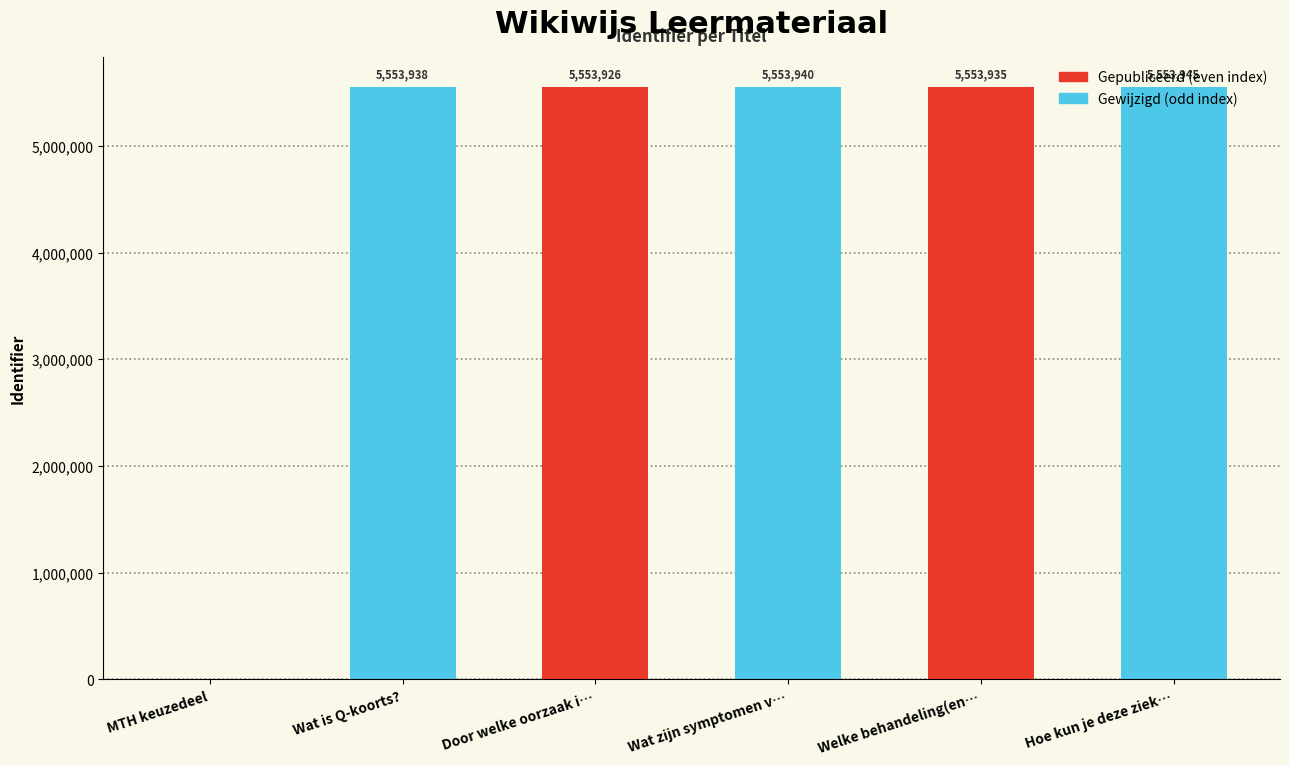

What is the total value across all series at Welke behandeling(en…?

11107885